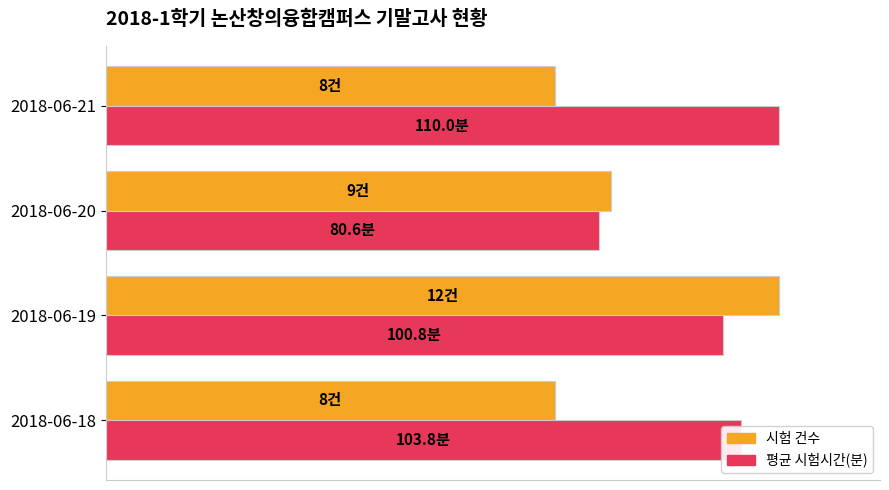

What are all the series names shown in the legend?

시험 건수, 평균 시험시간(분)